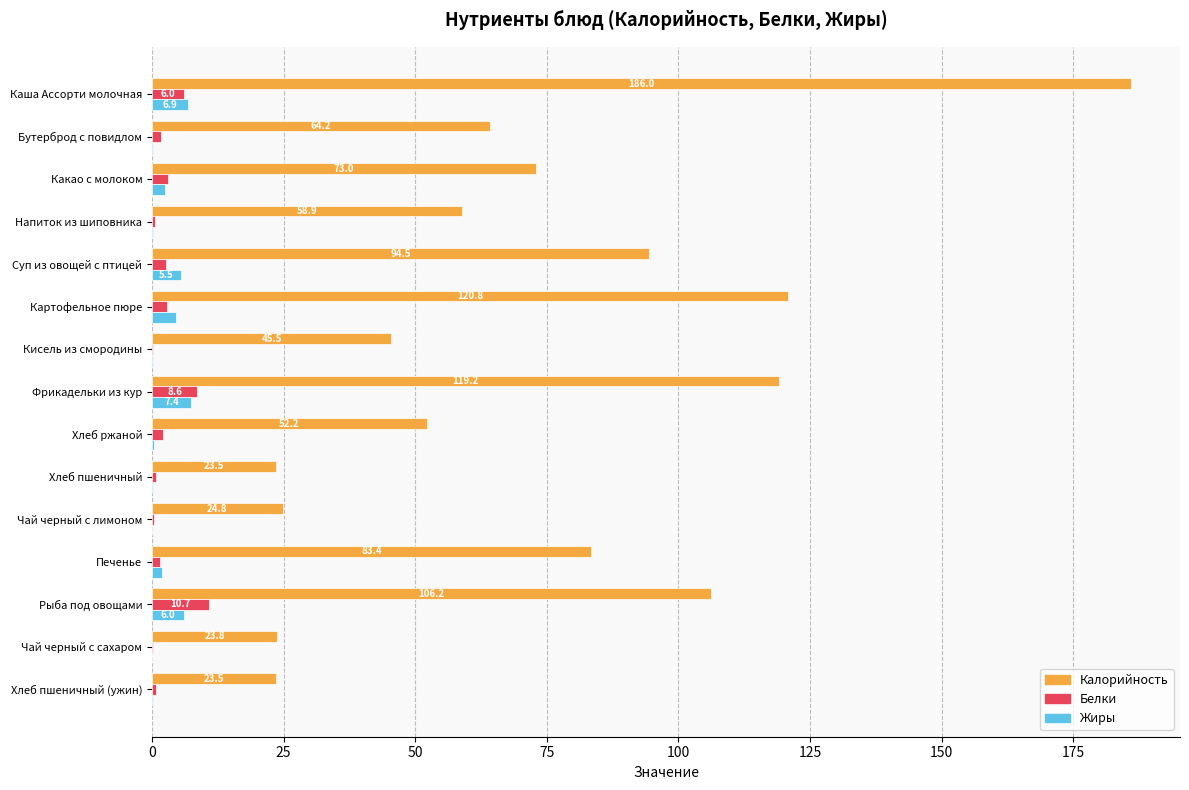

At which category is the sum across all series the highest?

Каша Ассорти молочная